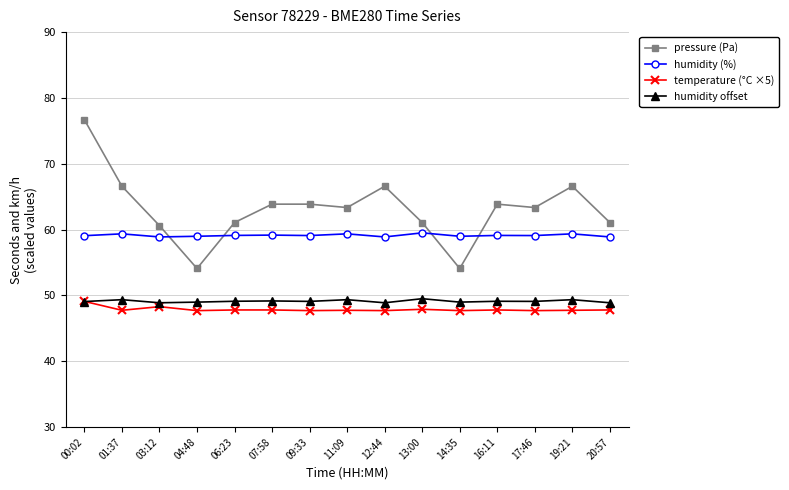

What is the value of the humidity offset point at the 1st from the left?

49.1